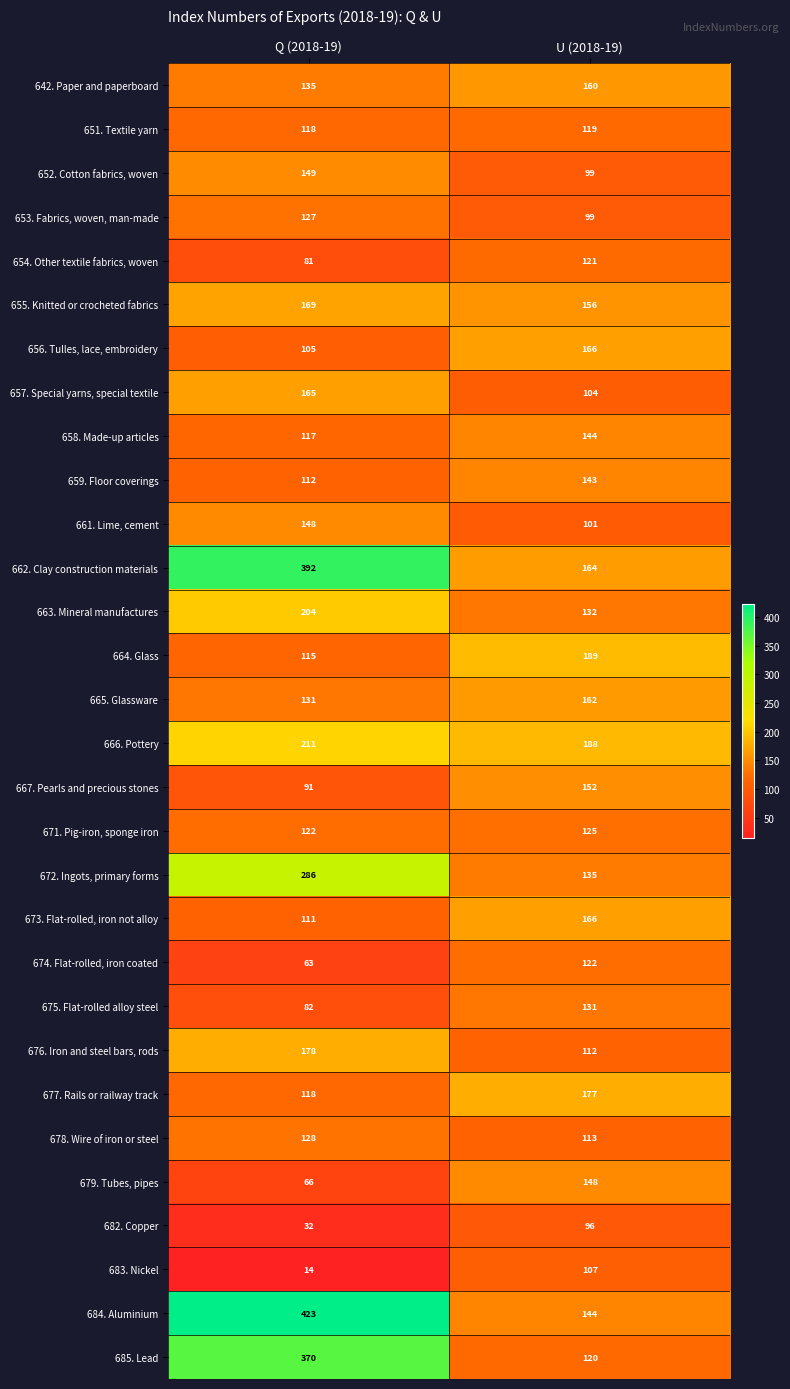

What is the difference between the highest and lowest values at Q (2018-19)?

409